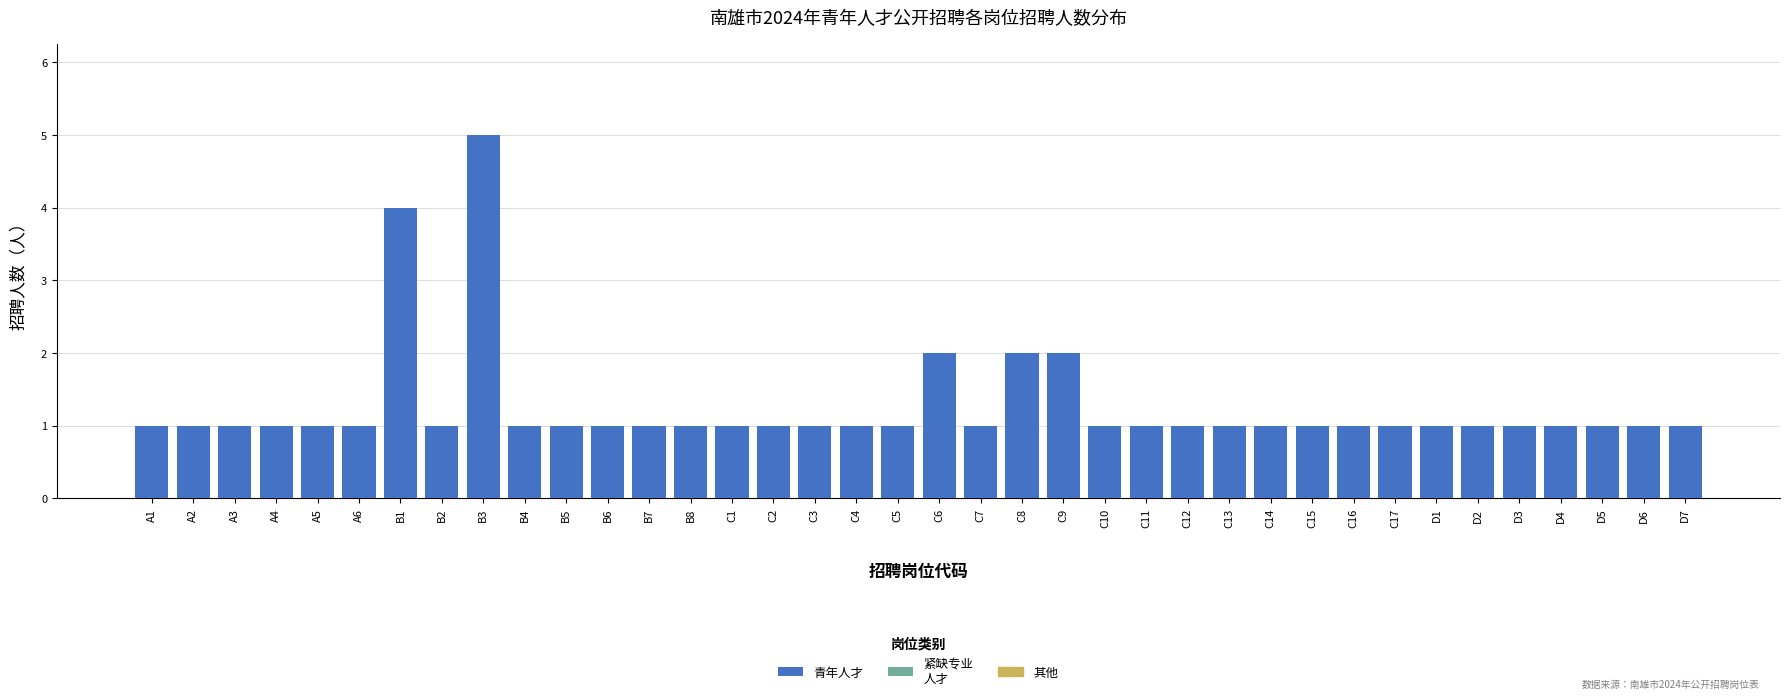

What is the sum of the values at D6 and B3?

6